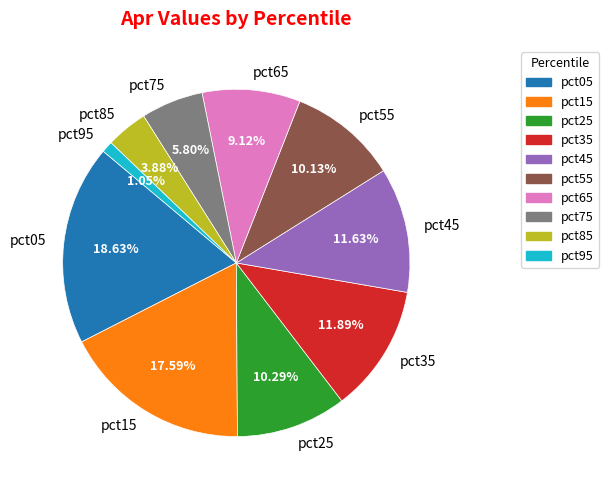

Which has a higher value, pct75 or pct15?

pct15